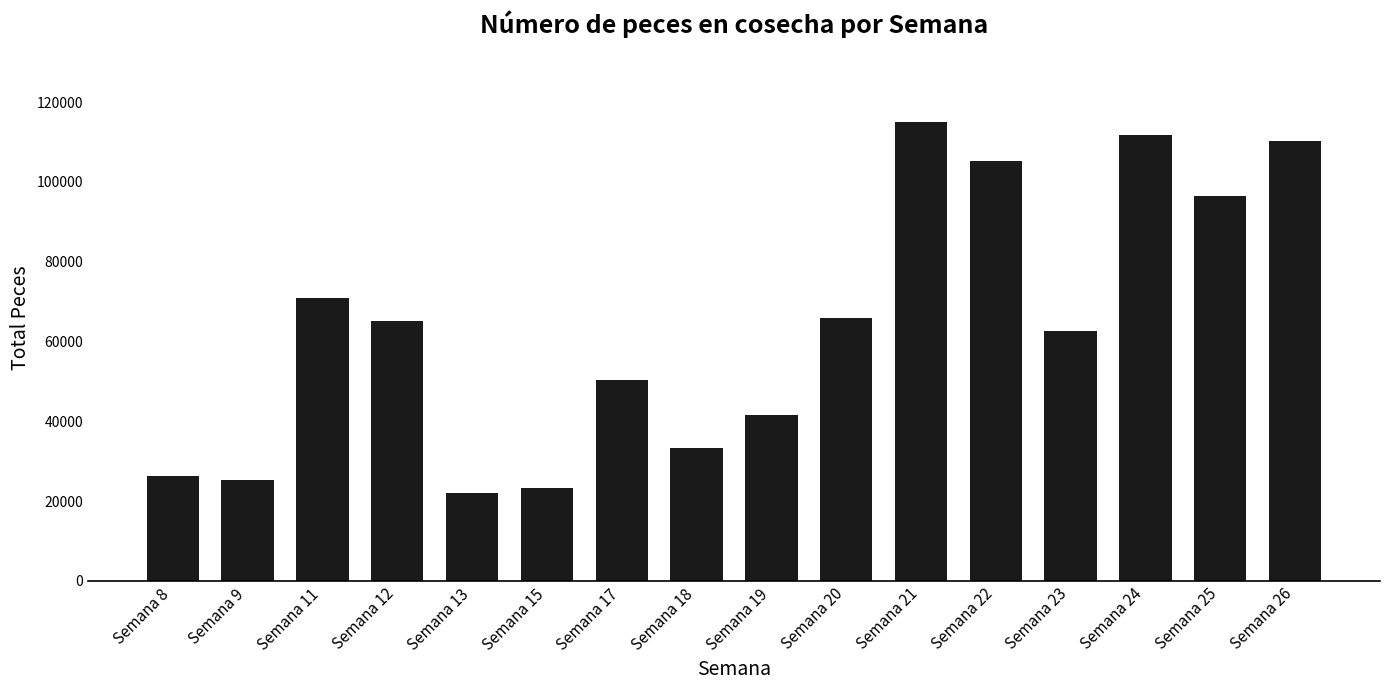

The value at Semana 9 is 25220. True or false?

True